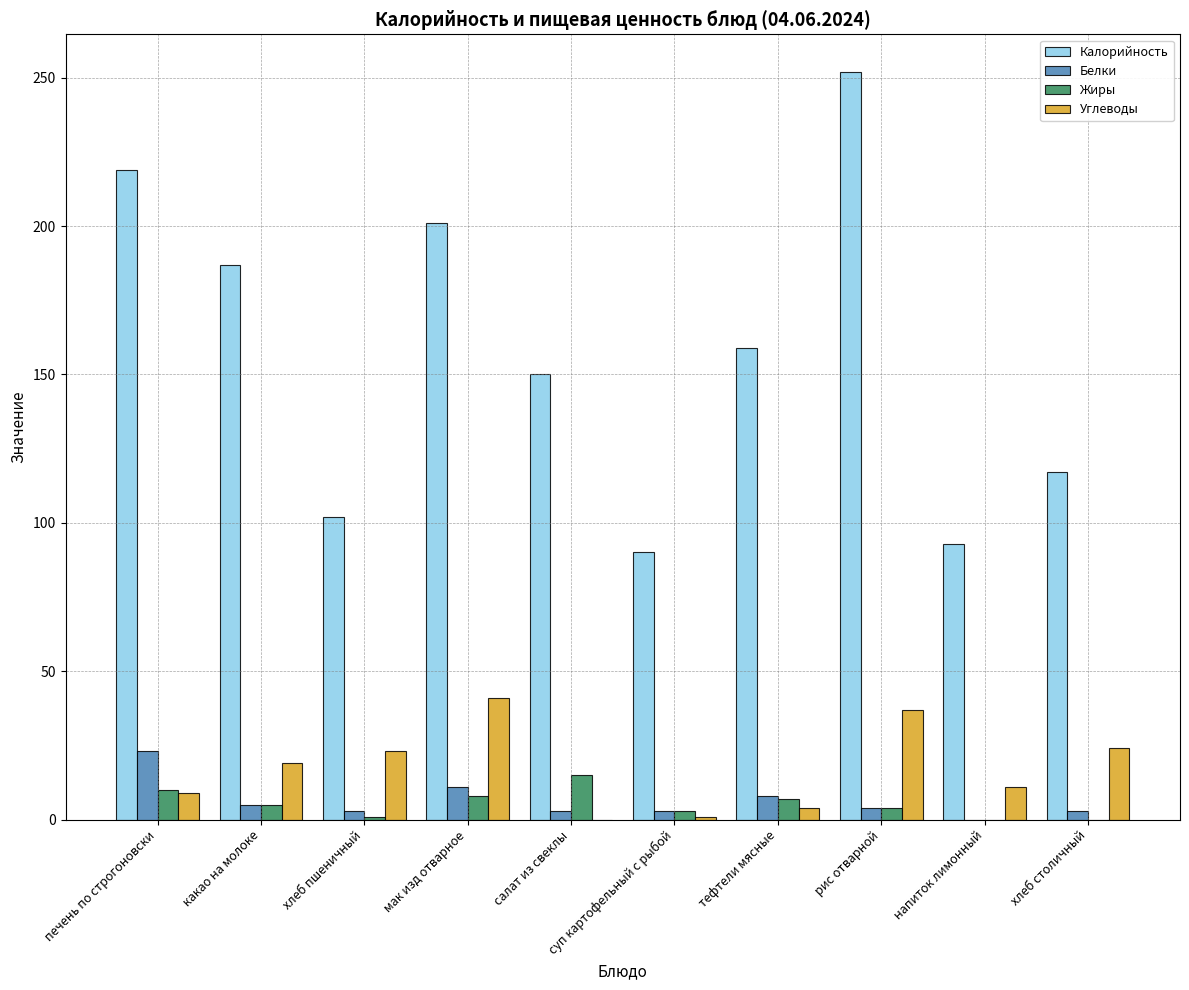

At which category is the sum across all series the highest?

рис отварной